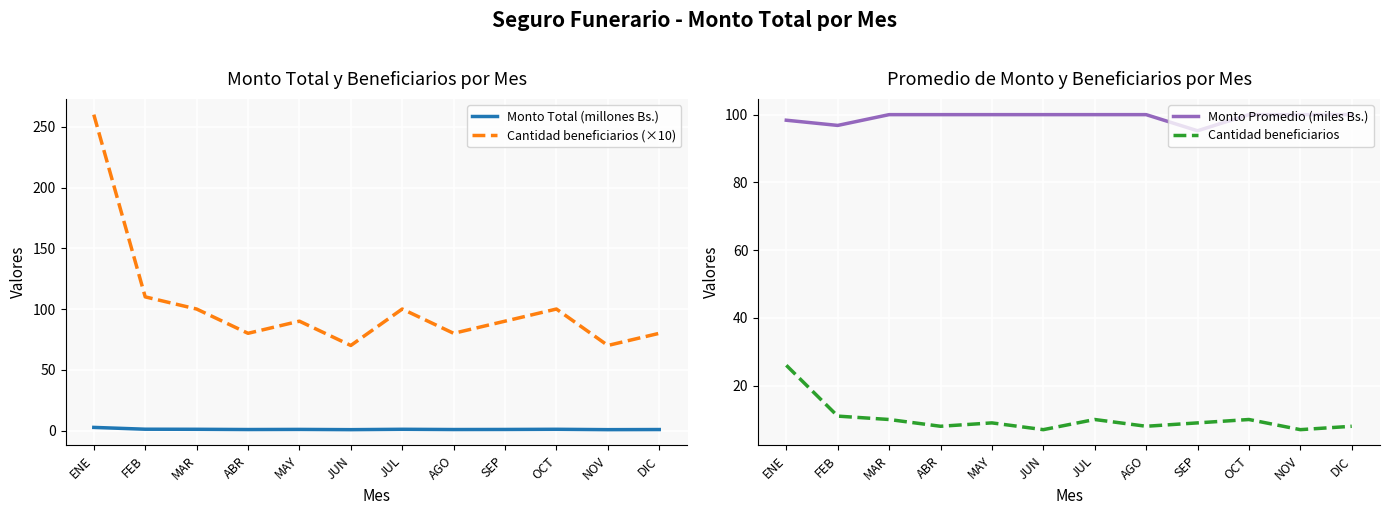

Reading left to right, what are all the values shown in this chart?

Monto Total (millones Bs.): ENE=2.6	FEB=1.1	MAR=1.0	ABR=0.8	MAY=0.9	JUN=0.7	JUL=1.0	AGO=0.8	SEP=0.9	OCT=1.0	NOV=0.7	DIC=0.8
Cantidad beneficiarios (×10): ENE=260.0	FEB=110.0	MAR=100.0	ABR=80.0	MAY=90.0	JUN=70.0	JUL=100.0	AGO=80.0	SEP=90.0	OCT=100.0	NOV=70.0	DIC=80.0
Monto Promedio (miles Bs.): ENE=98.4	FEB=96.8	MAR=100.0	ABR=100.0	MAY=100.0	JUN=100.0	JUL=100.0	AGO=100.0	SEP=95.2	OCT=100.0	NOV=100.0	DIC=100.0
Cantidad beneficiarios: ENE=26.0	FEB=11.0	MAR=10.0	ABR=8.0	MAY=9.0	JUN=7.0	JUL=10.0	AGO=8.0	SEP=9.0	OCT=10.0	NOV=7.0	DIC=8.0